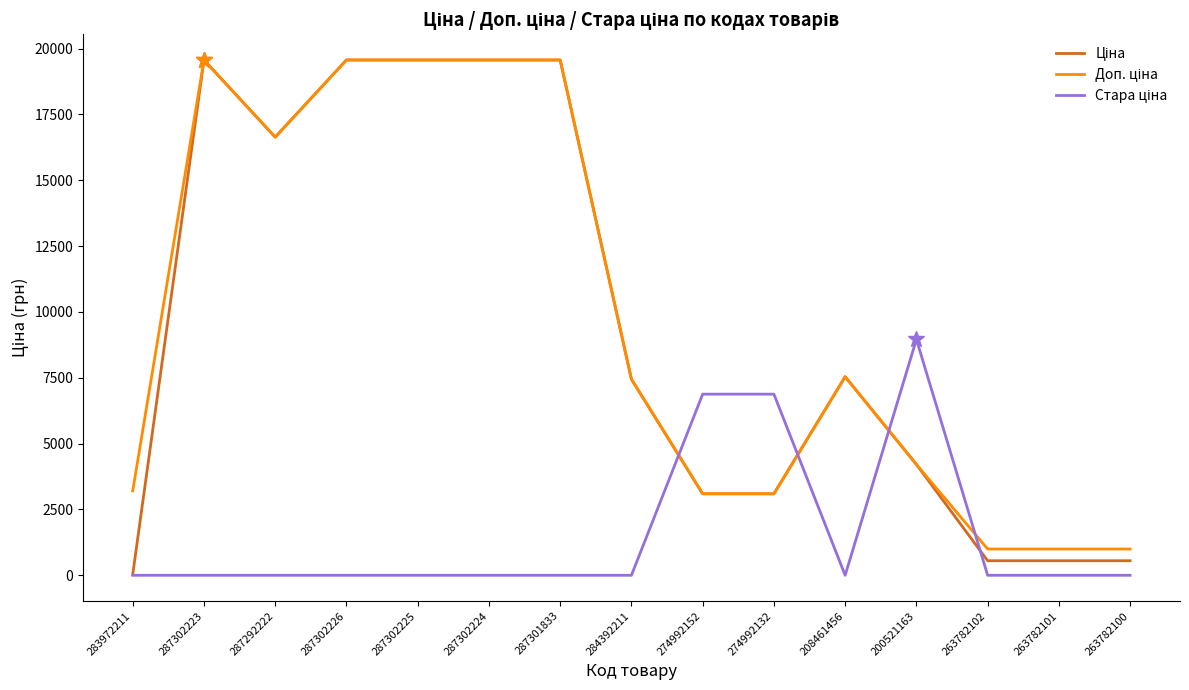

What is the spread (max minus min) of values at 287302225?

19564.9